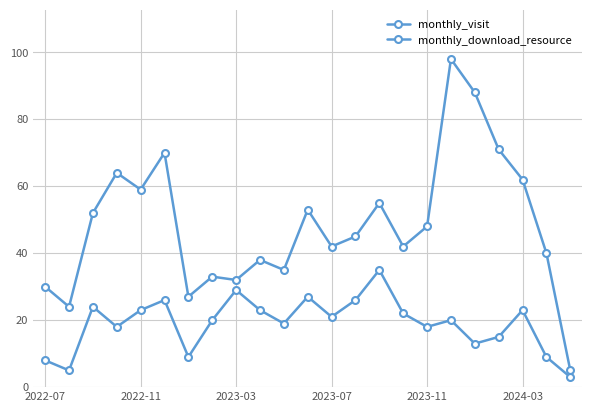

Does the chart display data point markers on the line(s)?

Yes